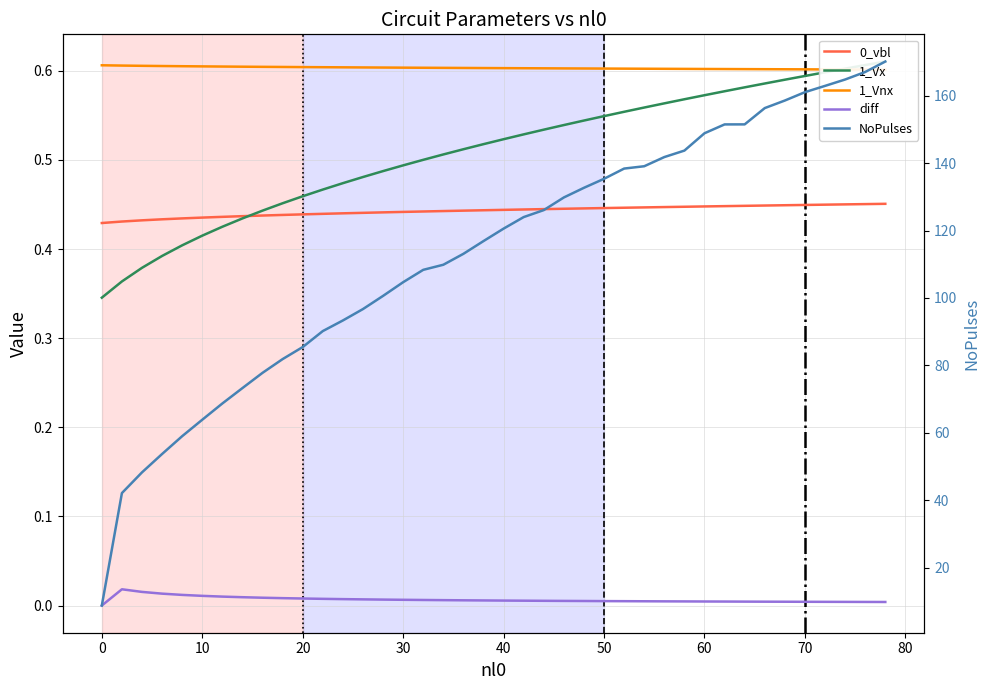

Is the value of diff at −10 greater than the value of 1_Vnx at 29?

No